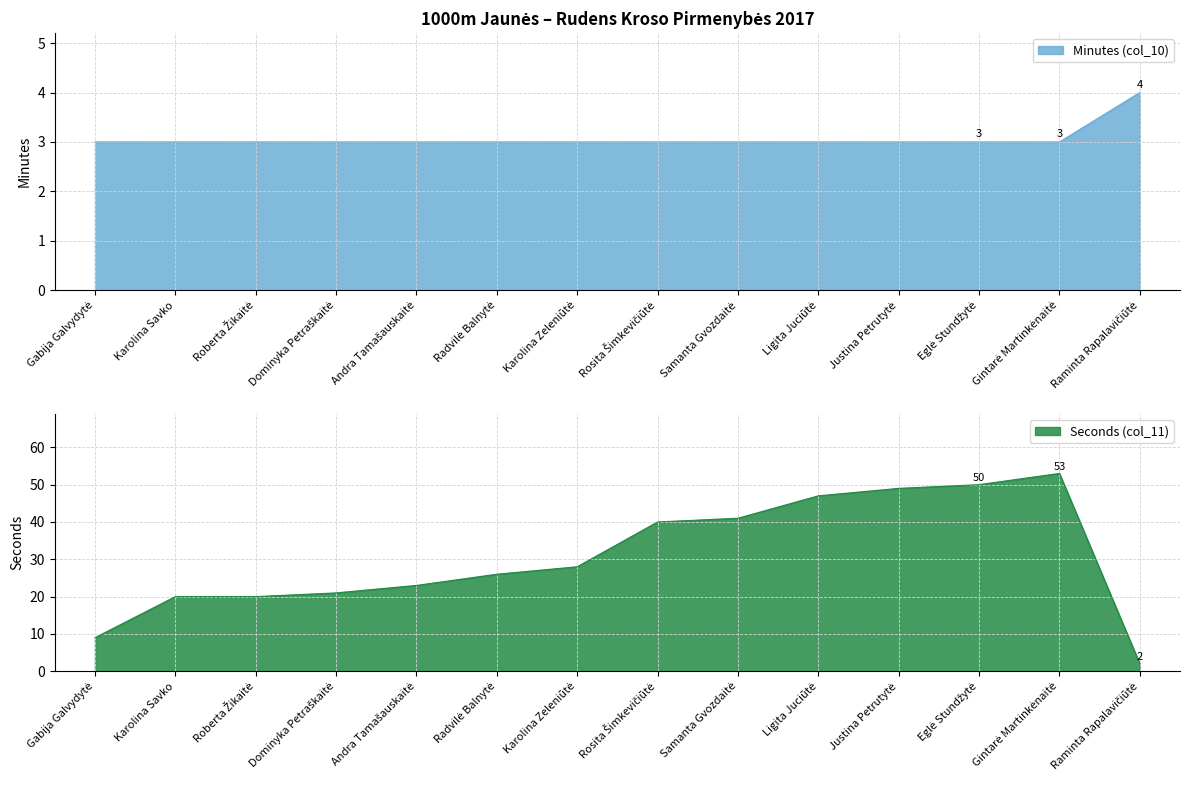

What is the total value across all series at Samanta Gvozdaitė?

44